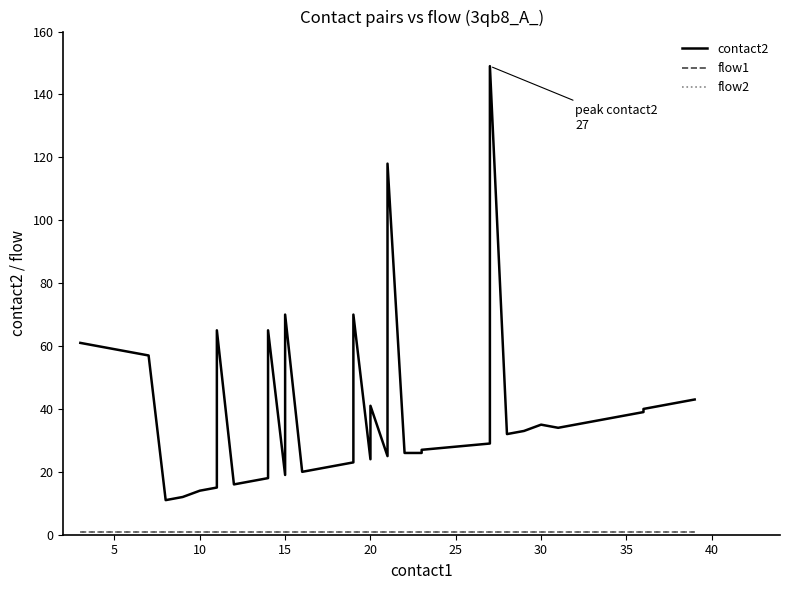

The contact2 series shows 19 at 32. True or false?

False